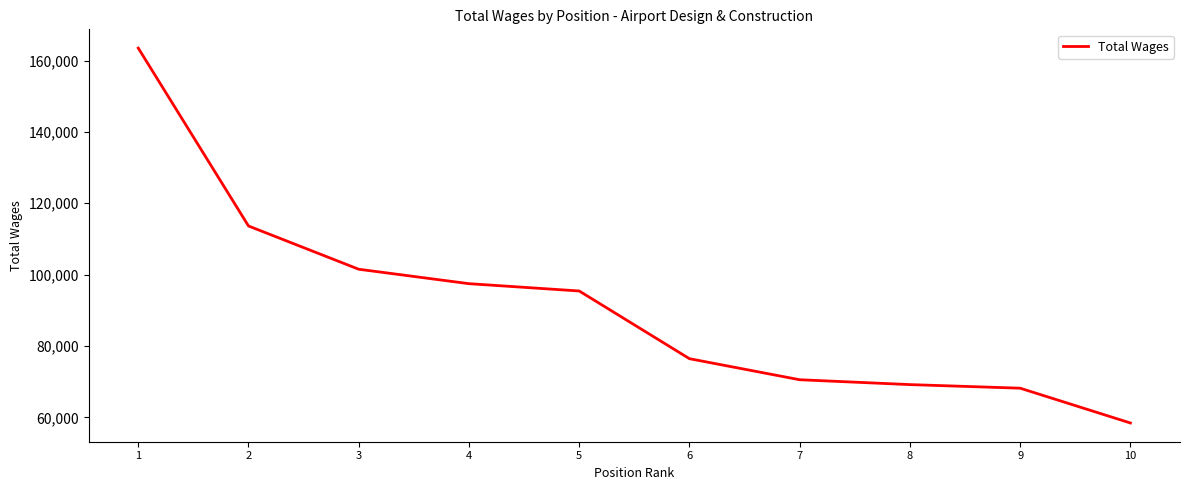

What is the change in value from 6 to 9?

-8265